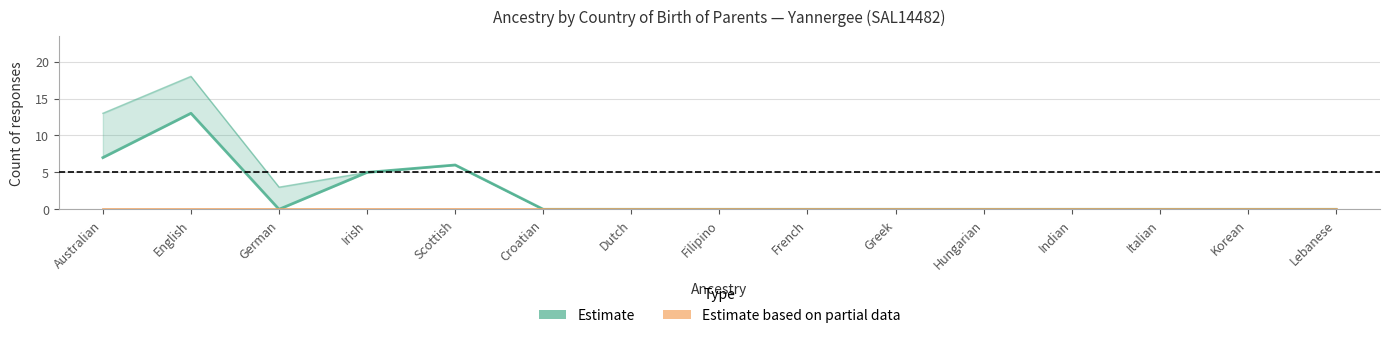

Does the chart have visible grid lines?

Yes